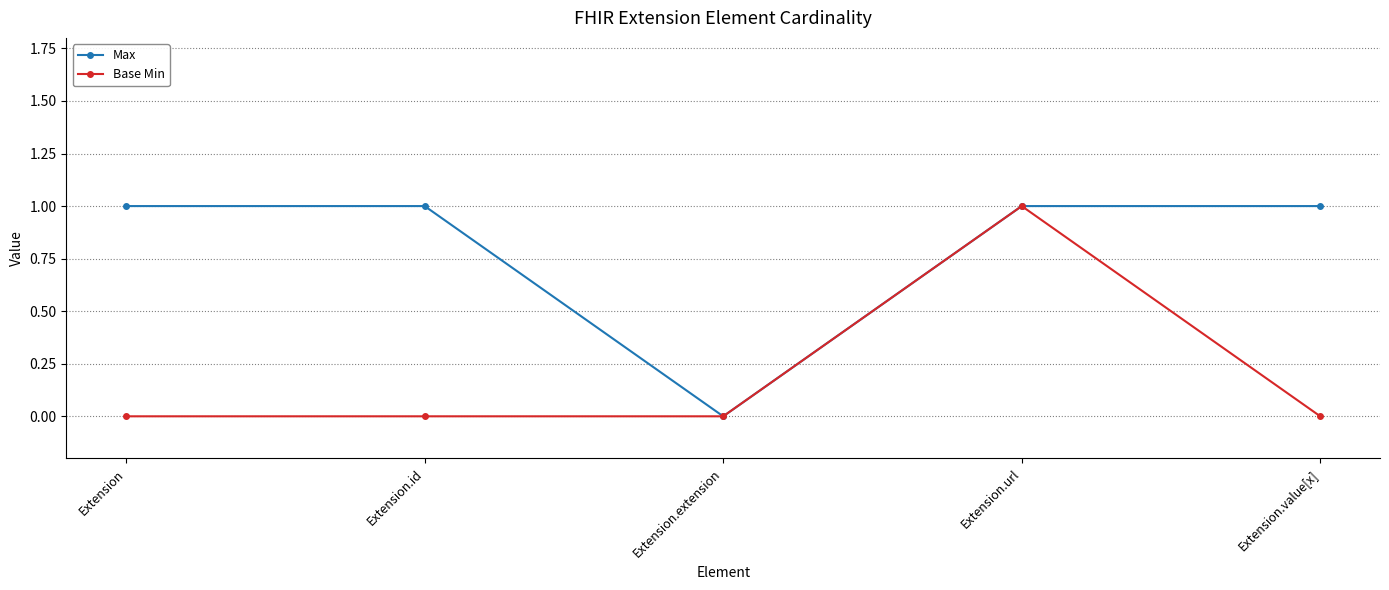

What is the sum of the Max values at Extension and Extension.id?

2